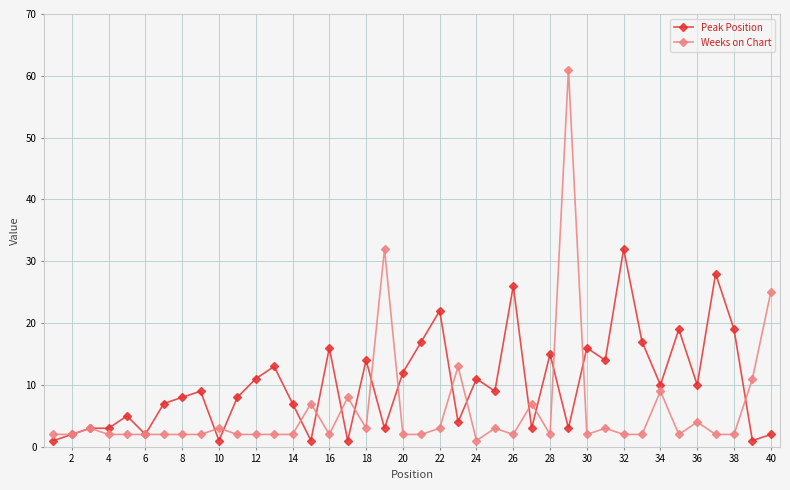

How many series are shown in this chart?

2